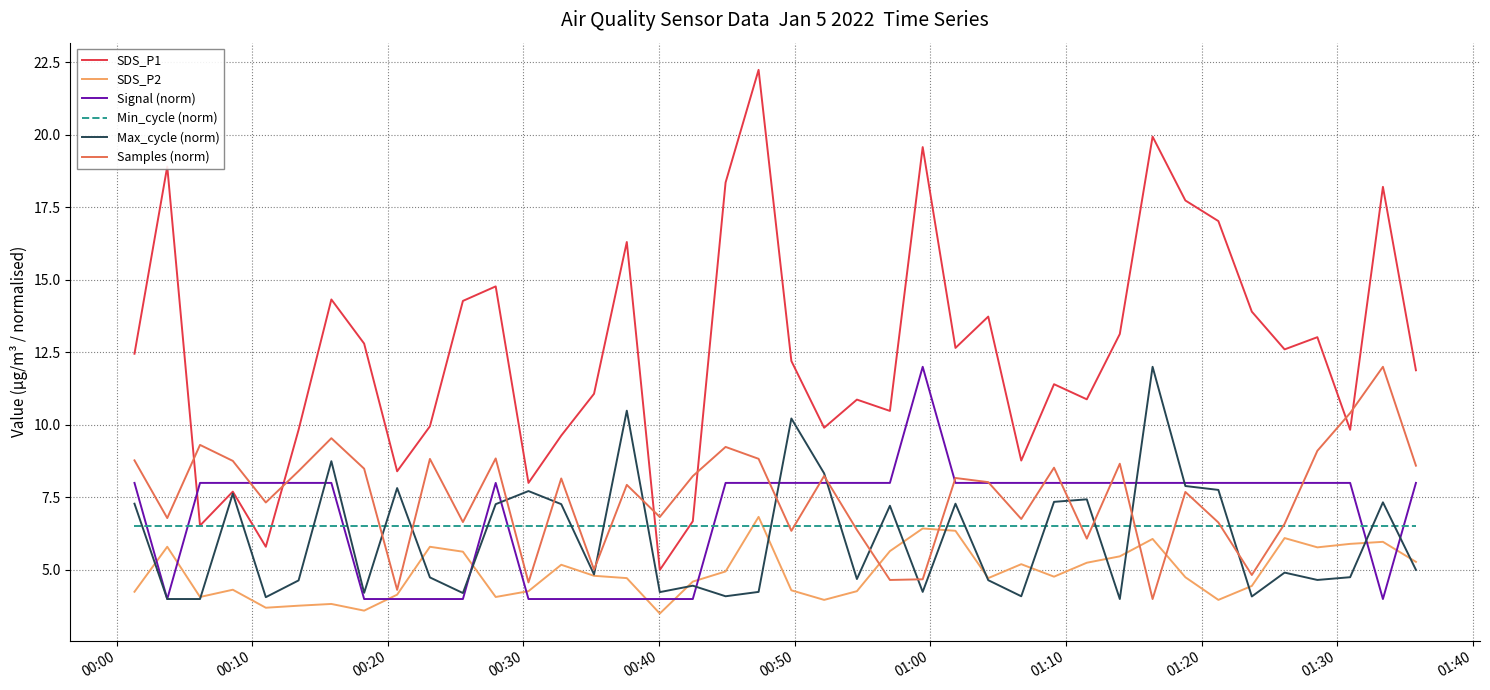

What is the maximum value shown in the chart?

22.2